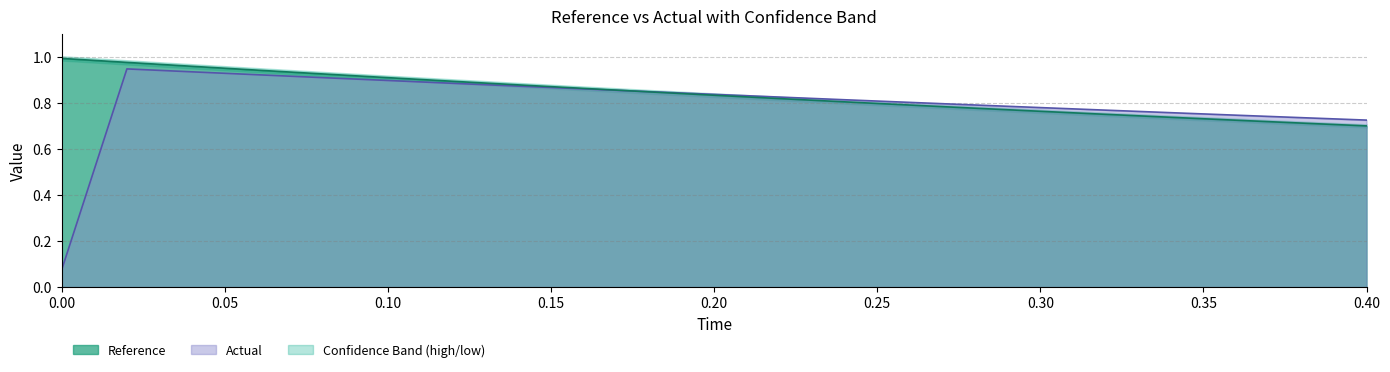

True or false: reference has a value of 0.4 at 0.24.

False